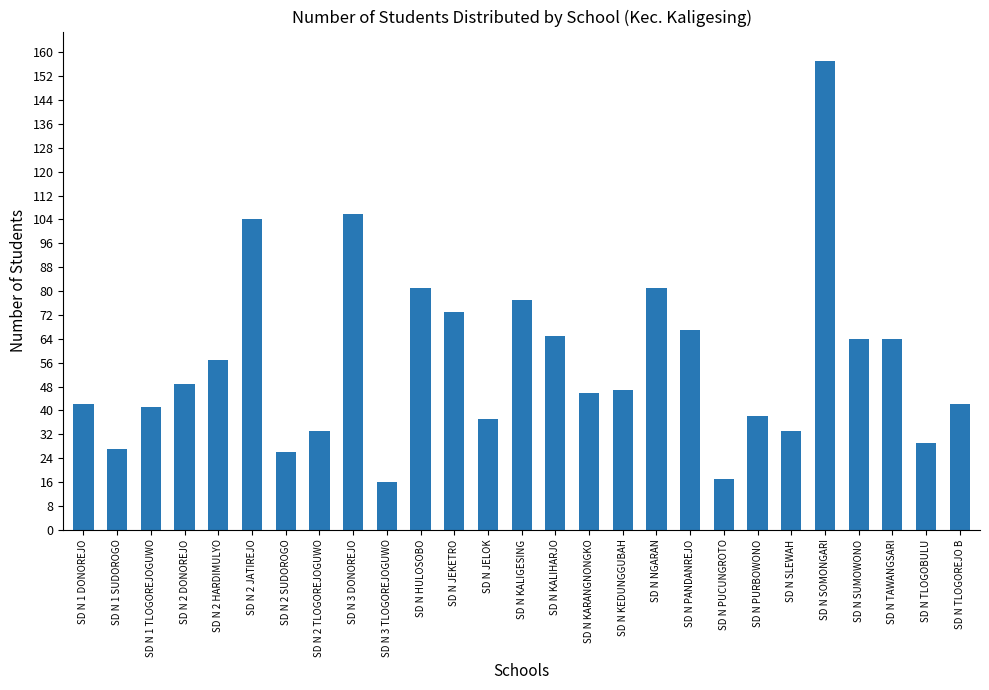

Reading right to left, list all the values displayed in this chart.

42	29	64	64	157	33	38	17	67	81	47	46	65	77	37	73	81	16	106	33	26	104	57	49	41	27	42